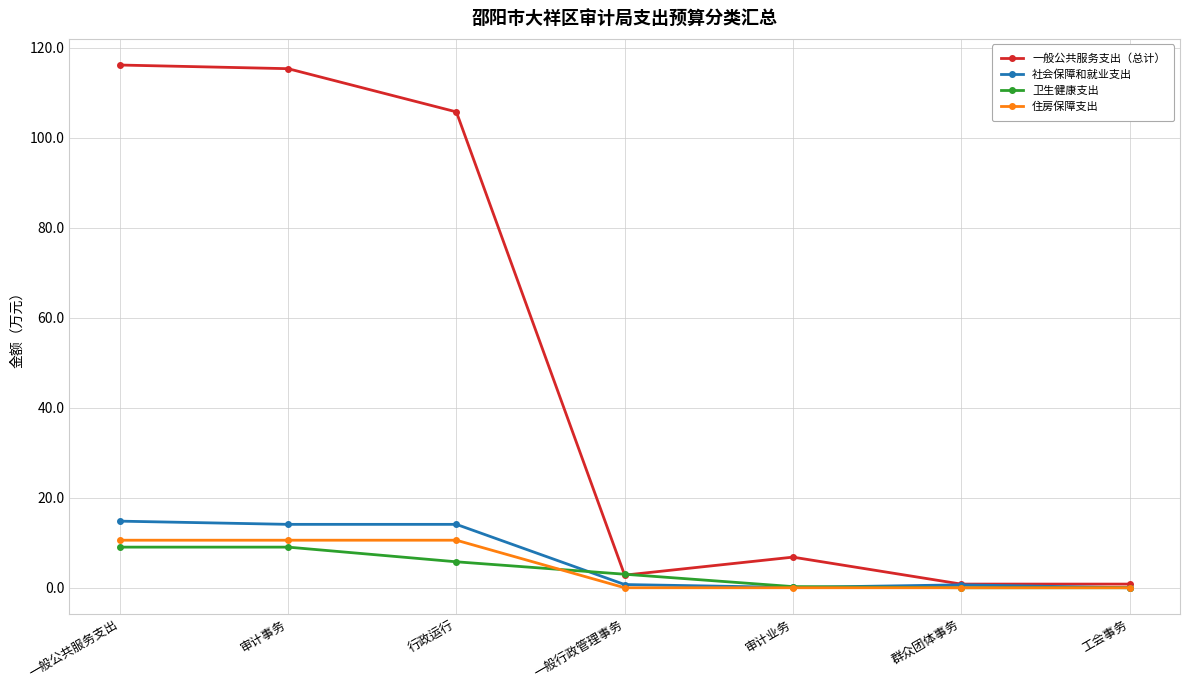

The 一般公共服务支出（总计） series shows 12.1 at 审计业务. True or false?

False